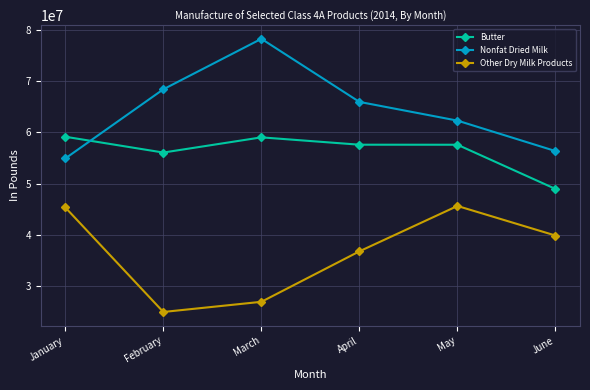

Is this an area chart (filled region under the line)?

No